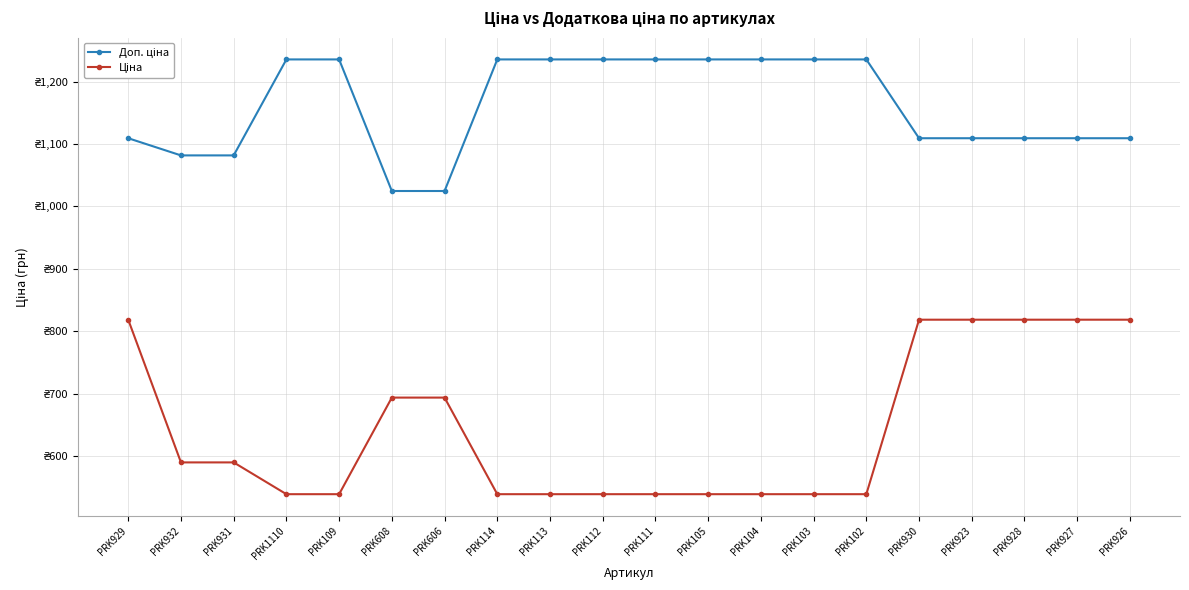

Is this an area chart (filled region under the line)?

No